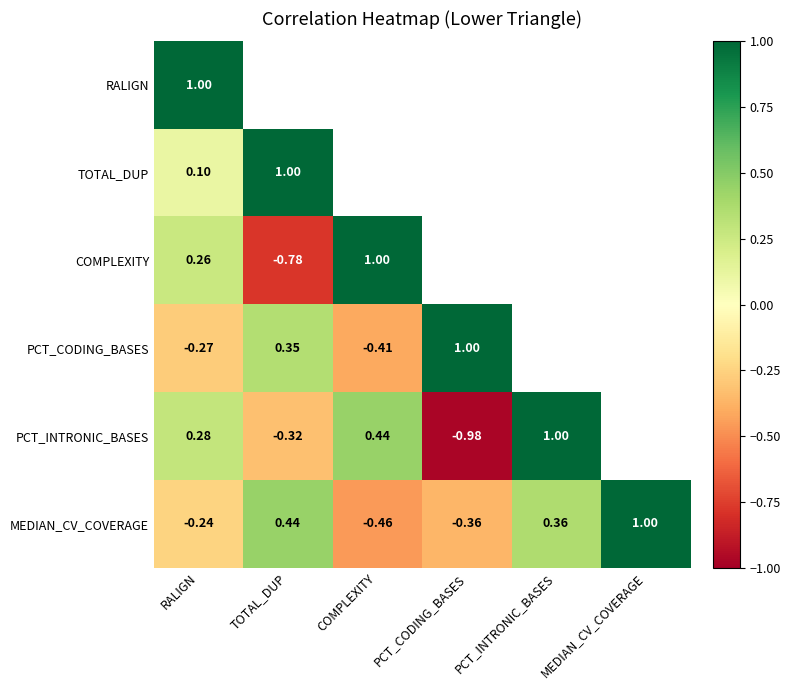

At RALIGN, list the series in order from smallest to largest.

PCT_CODING_BASES, MEDIAN_CV_COVERAGE, TOTAL_DUP, COMPLEXITY, PCT_INTRONIC_BASES, RALIGN